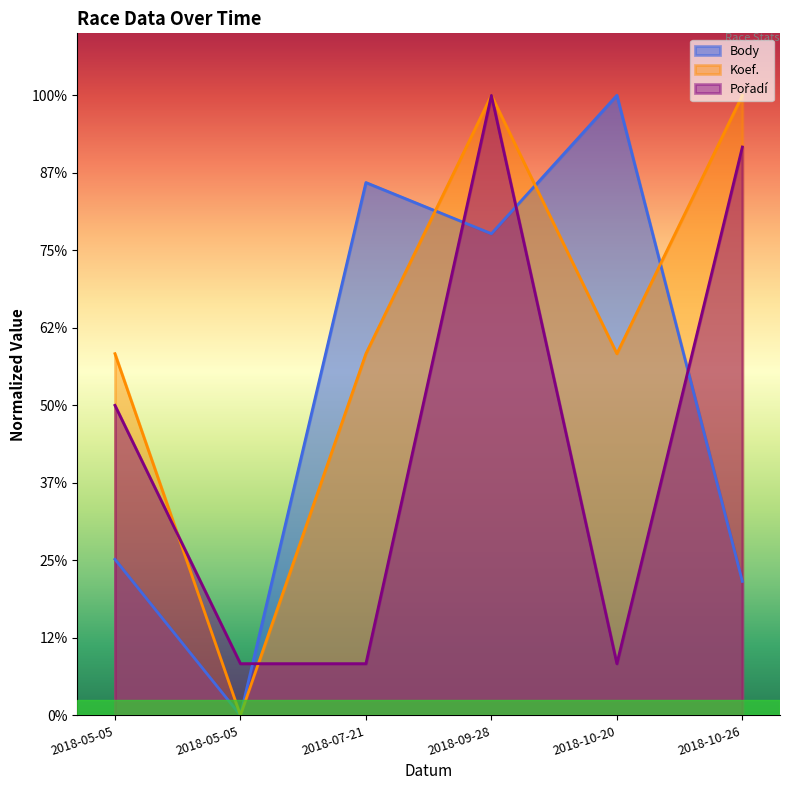

What is the difference between the highest and lowest values at 2018-05-05?

2652.9